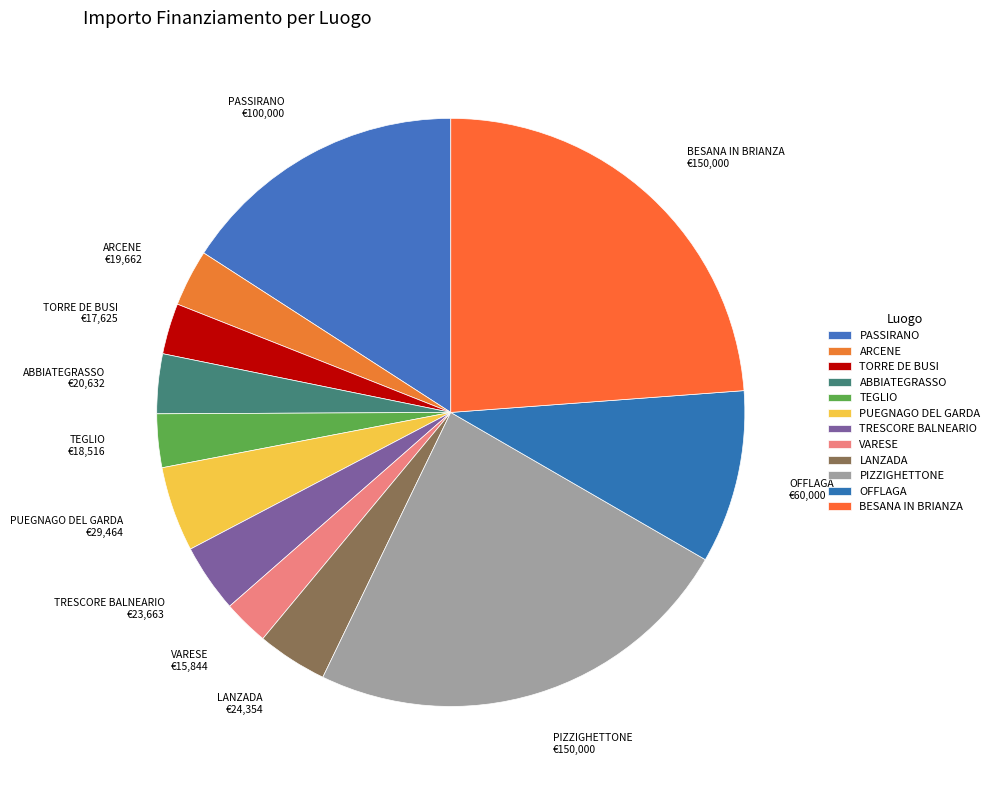

Is it true that PIZZIGHETTONE is 9% of the pie?

False